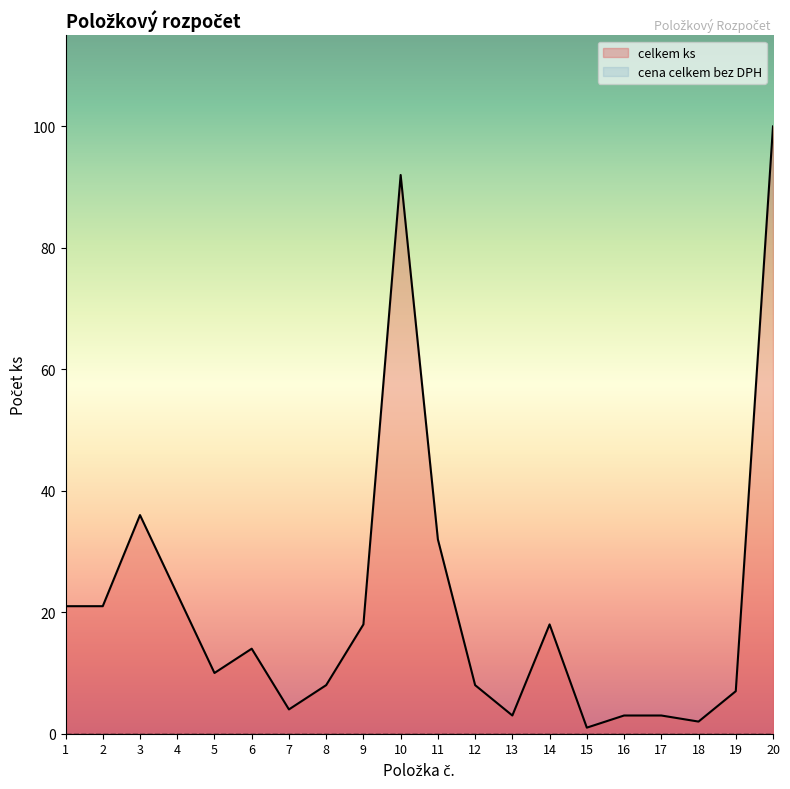

At which category does the chart reach its peak across all series?

20